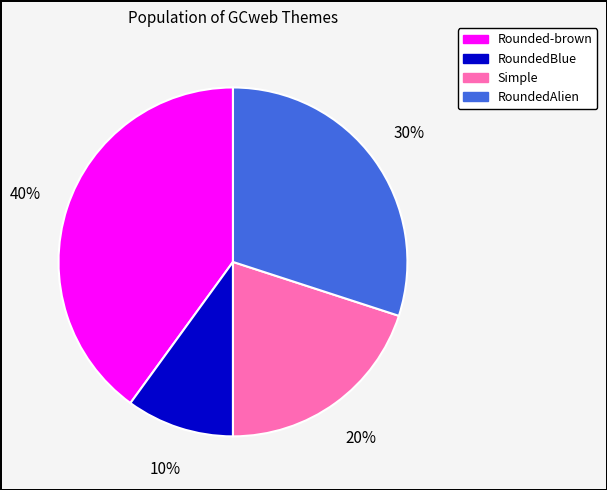

Is the sum of RoundedAlien and RoundedBlue greater than half?

No